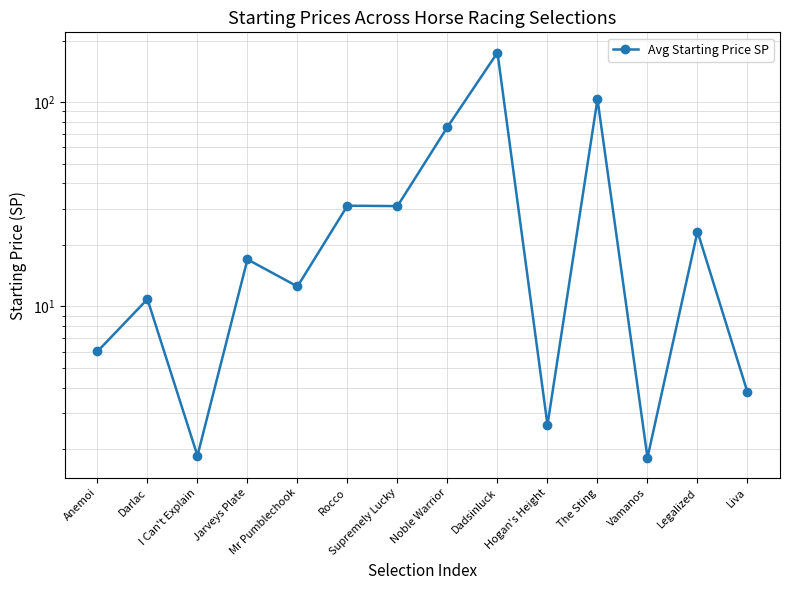

At which category does the data reach its first local peak?

Darlac